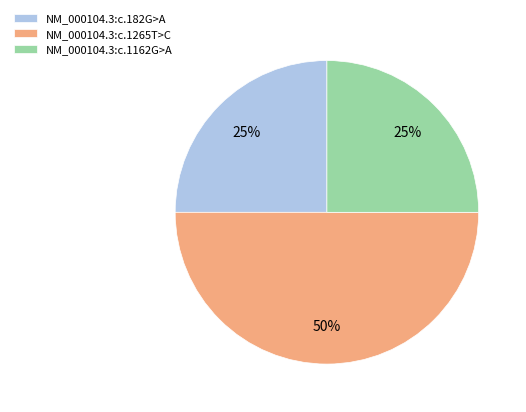

True or false: NM_000104.3:c.1162G>A accounts for 15% of the total.

False